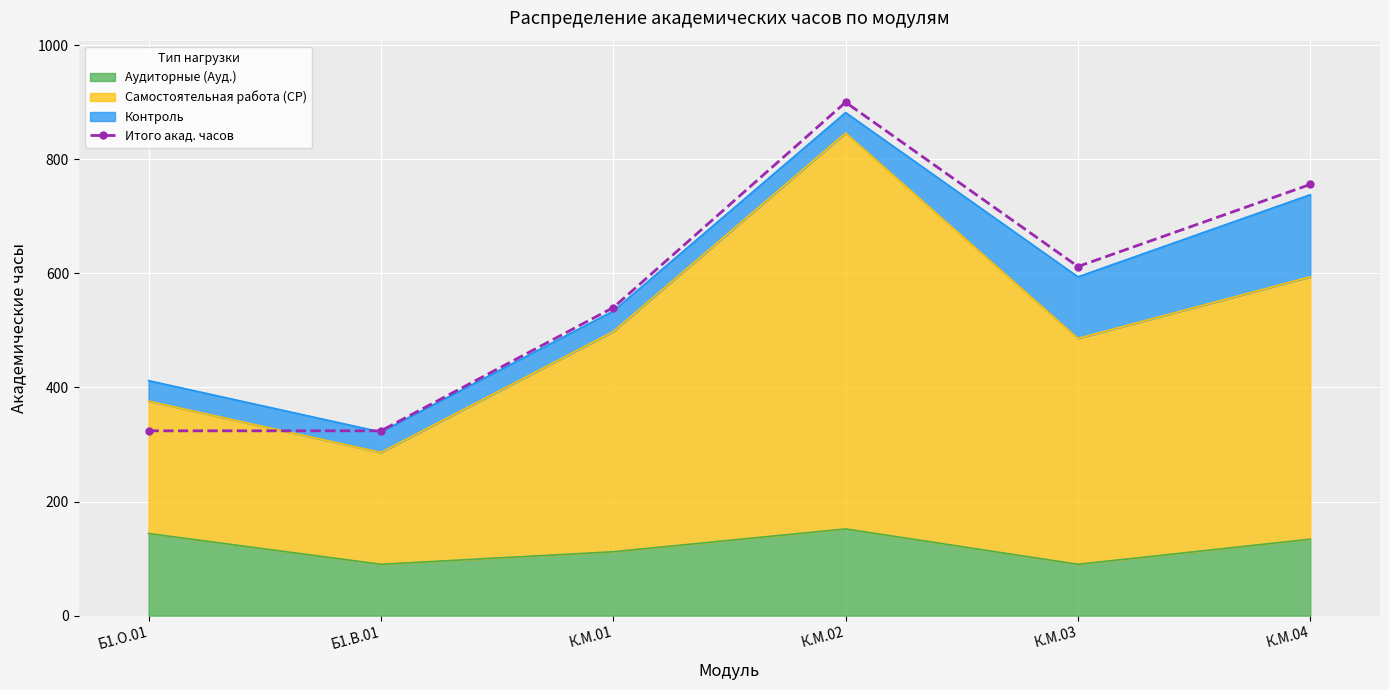

What is the maximum value shown in the chart?

900